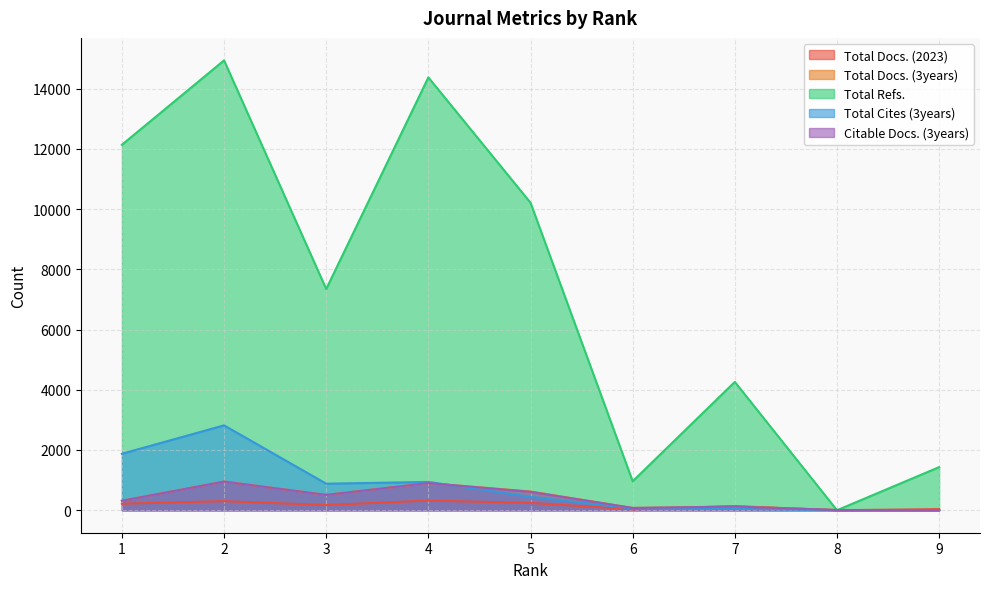

Reading left to right, what are all the values shown in this chart?

Total Docs. (2023): 1=217	2=301	3=172	4=321	5=243	6=30	7=137	8=0	9=37
Total Docs. (3years): 1=315	2=953	3=510	4=901	5=623	6=76	7=121	8=8	9=0
Total Refs.: 1=12133	2=14935	3=7344	4=14370	5=10209	6=962	7=4261	8=0	9=1431
Total Cites (3years): 1=1875	2=2818	3=881	4=940	5=445	6=54	7=45	8=5	9=0
Citable Docs. (3years): 1=314	2=951	3=509	4=901	5=611	6=76	7=121	8=8	9=0